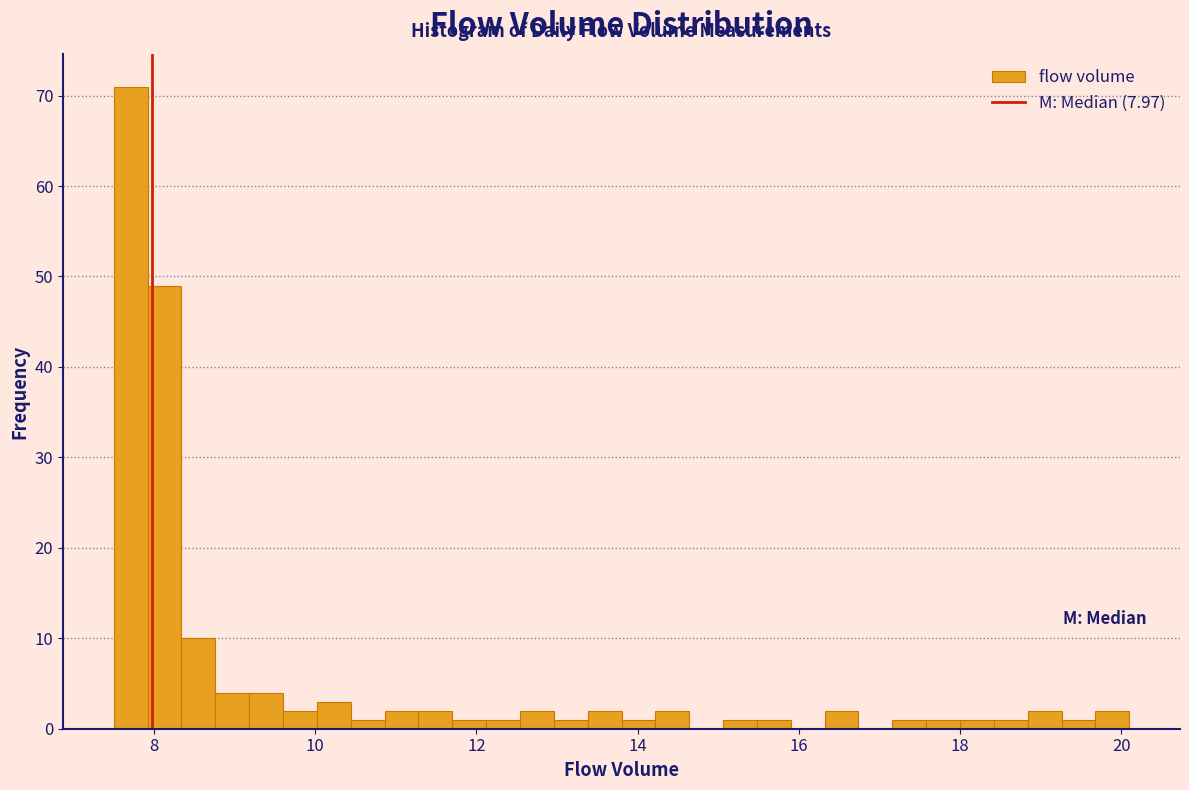

Around what value on the x-axis is the tallest bar? Give the approximate position of its centre, as read against the axis.

7.8